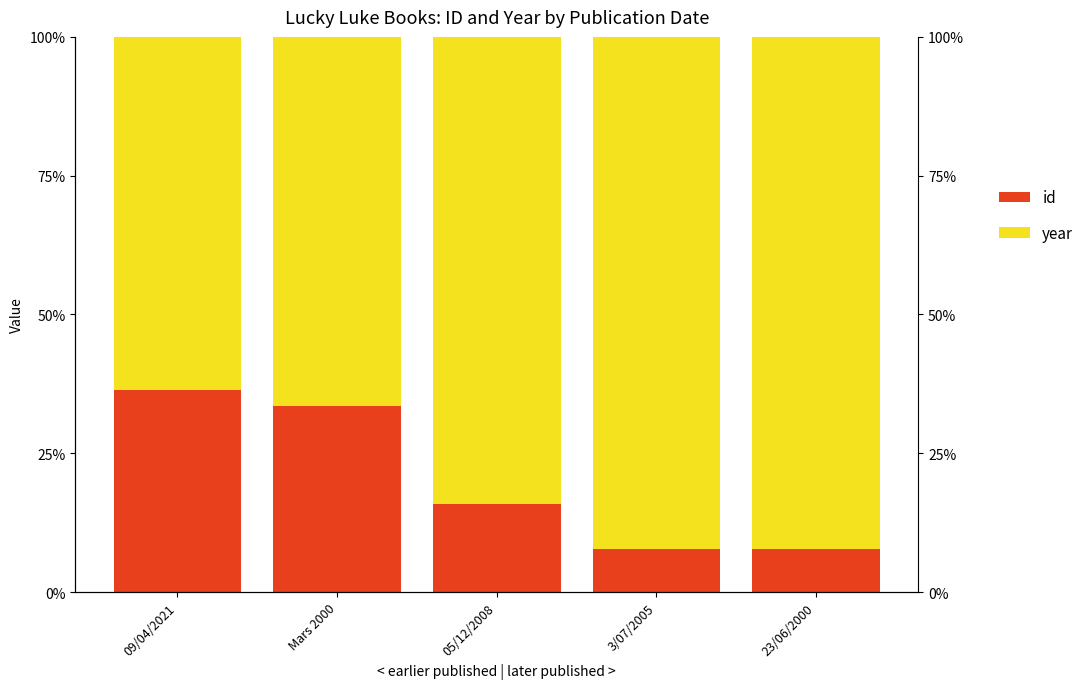

True or false: id has a value of 36.3 at 09/04/2021.

True